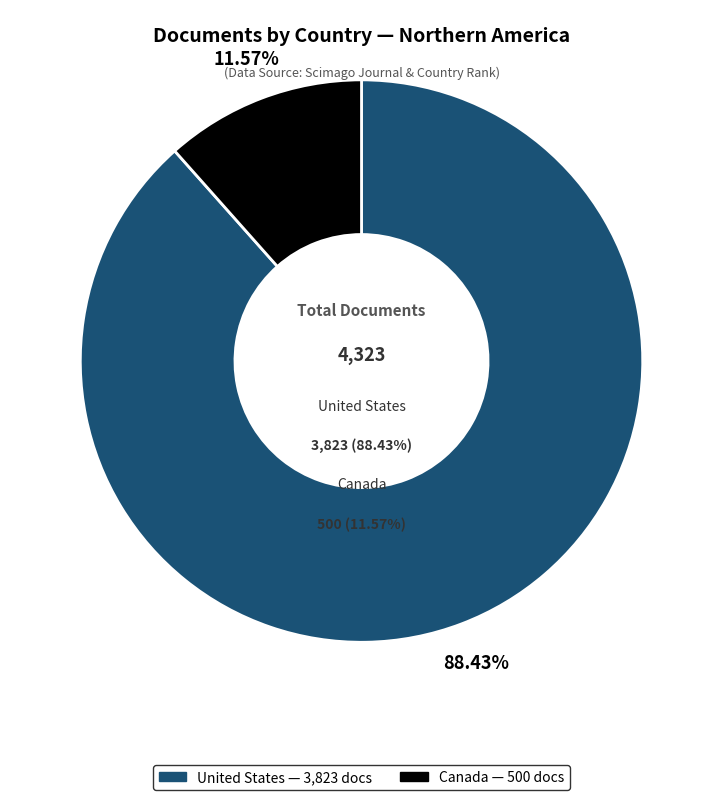

Is United States the majority of the pie?

Yes